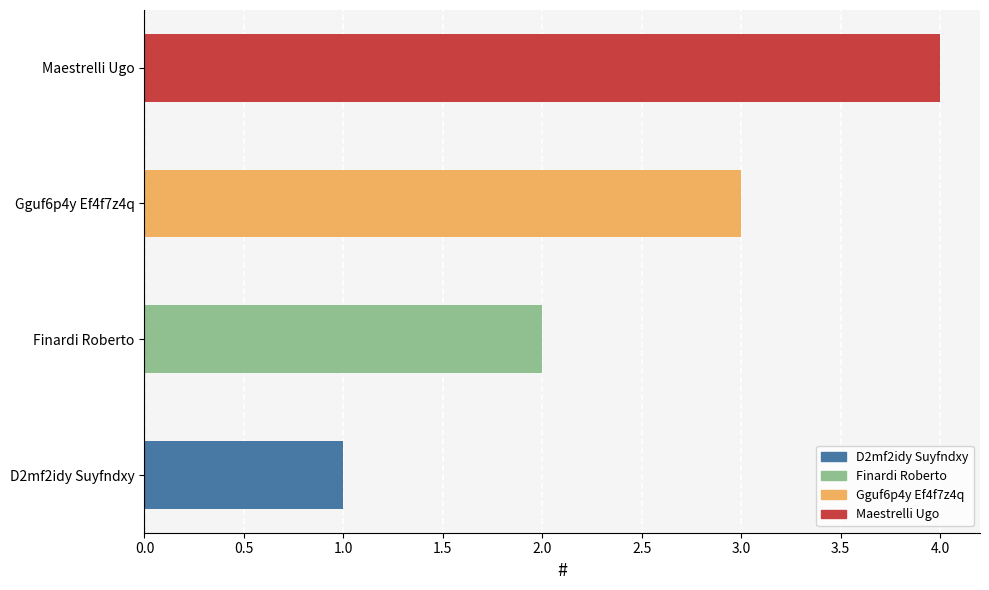

What is the sum of all values?

10